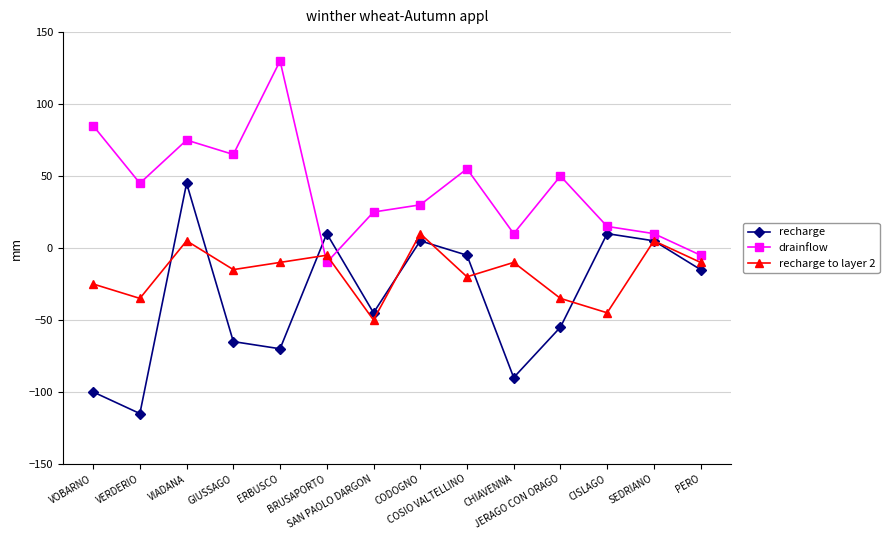

Is the value of drainflow at JERAGO CON ORAGO greater than the value of recharge to layer 2 at SEDRIANO?

Yes